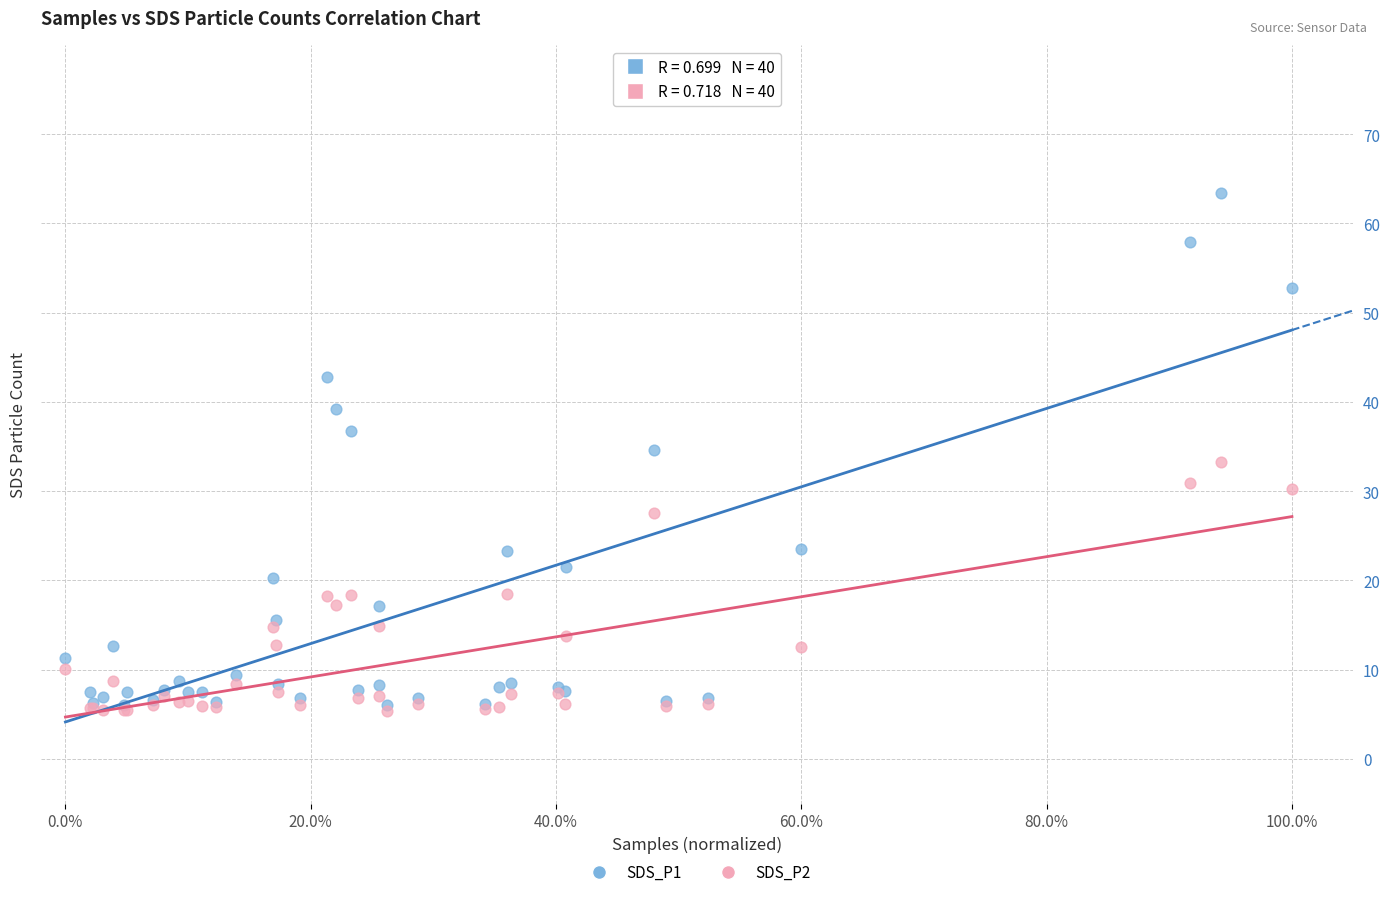

What are all the series names shown in the legend?

SDS_P1, SDS_P2